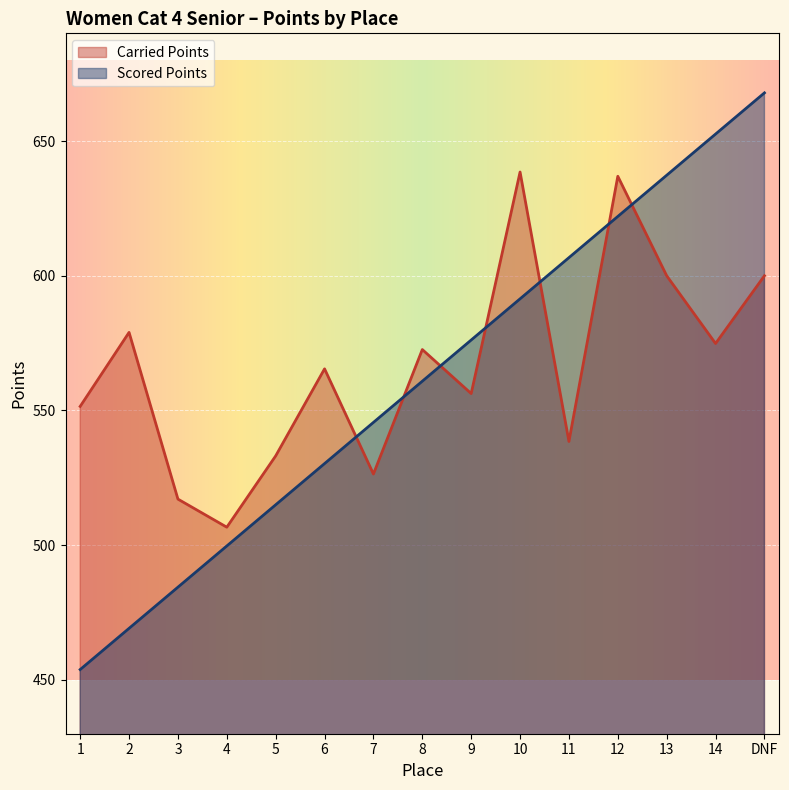

How many lines are shown in the chart?

2